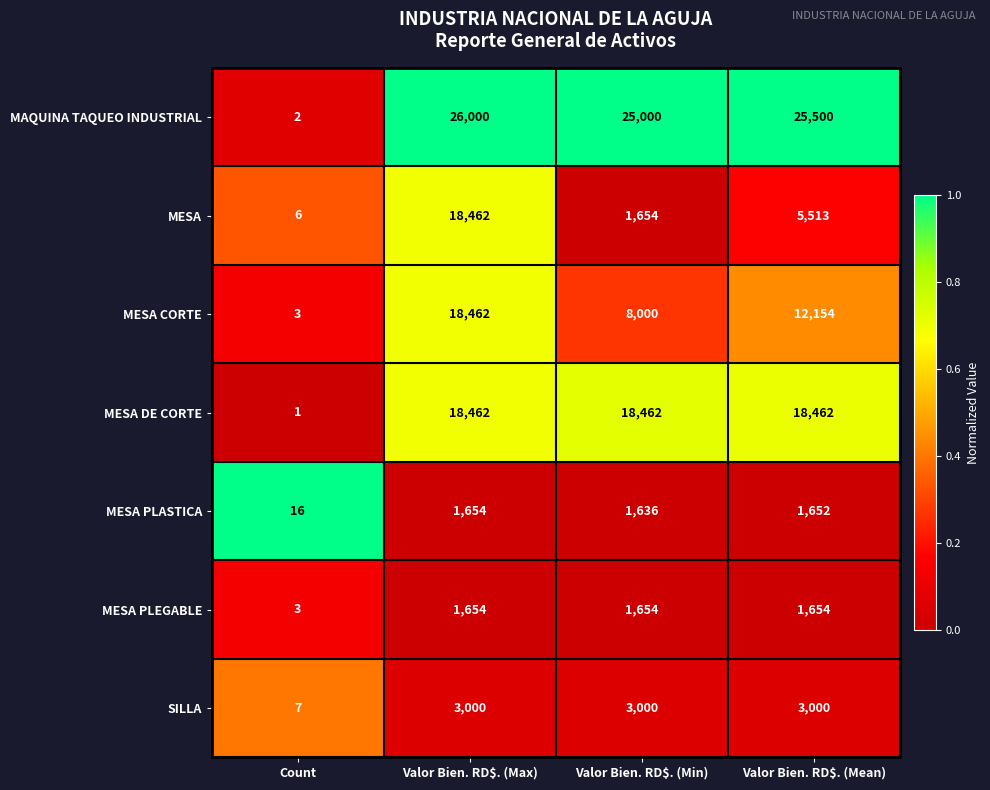

True or false: MESA CORTE has a value of 12154 at Valor Bien. RD$. (Mean).

True